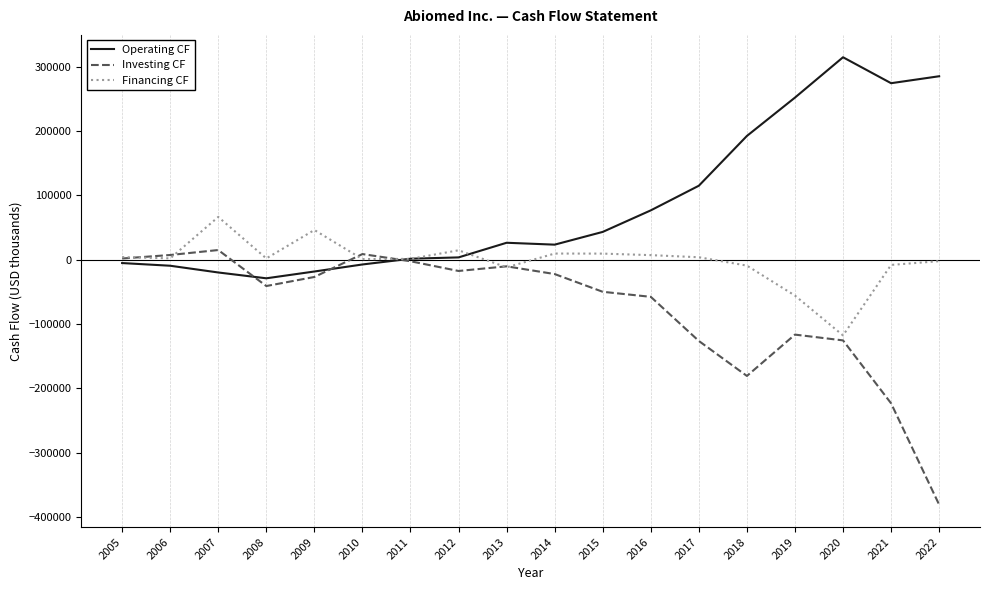

What is the total value across all series at 2014?

10826